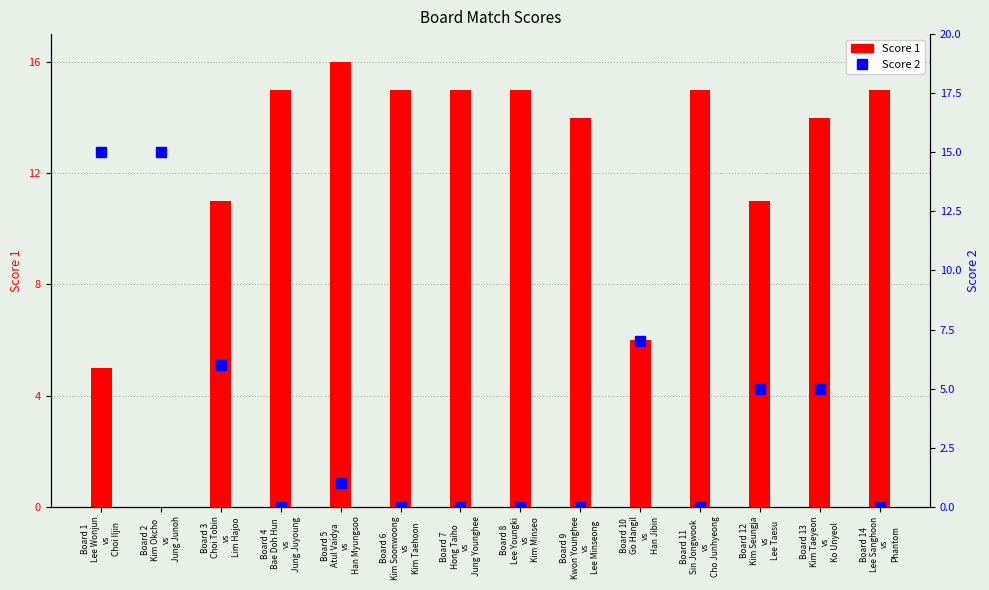

What is the difference between the highest and lowest values at Board 13
Kim Taeyeon
vs
Ko Unyeol?

9